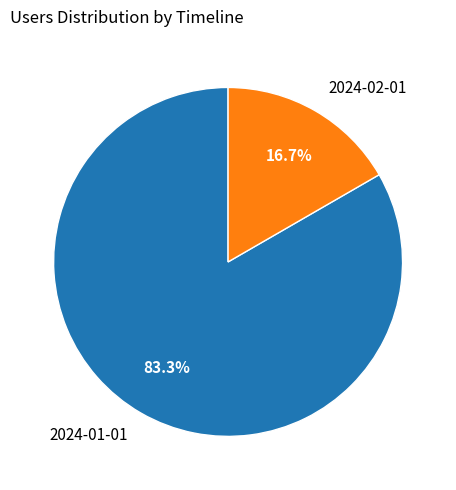

Which has a higher value, 2024-01-01 or 2024-02-01?

2024-01-01